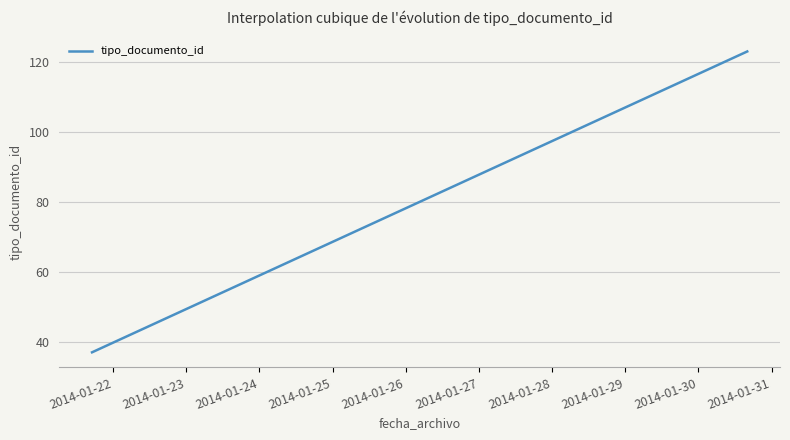

What is the greatest value displayed?

123.0